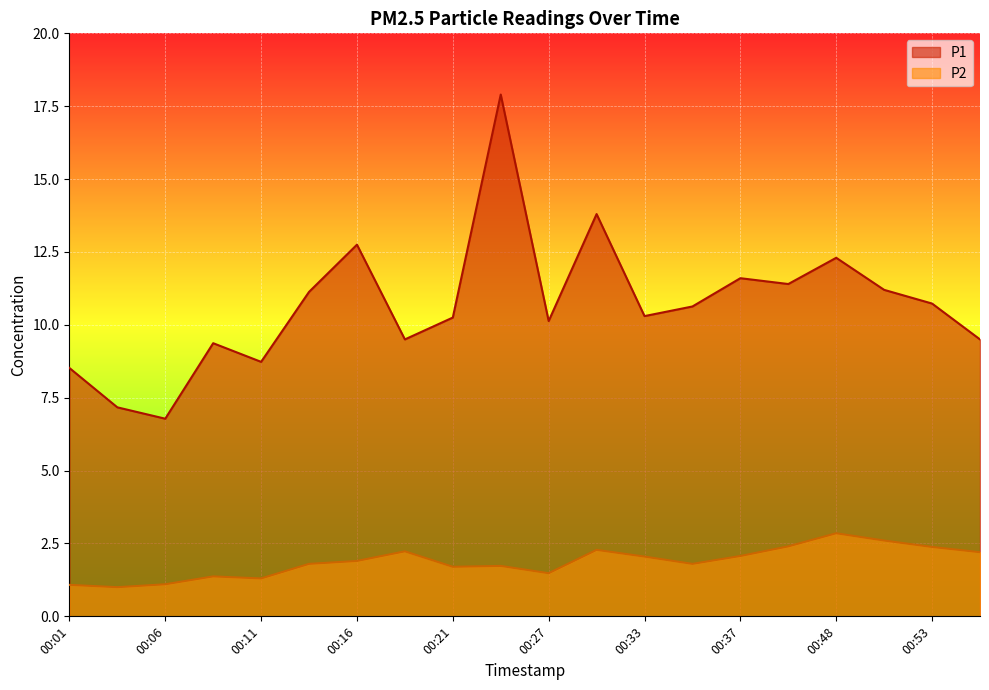

List the series in order of their overall mean, highest first.

P1, P2